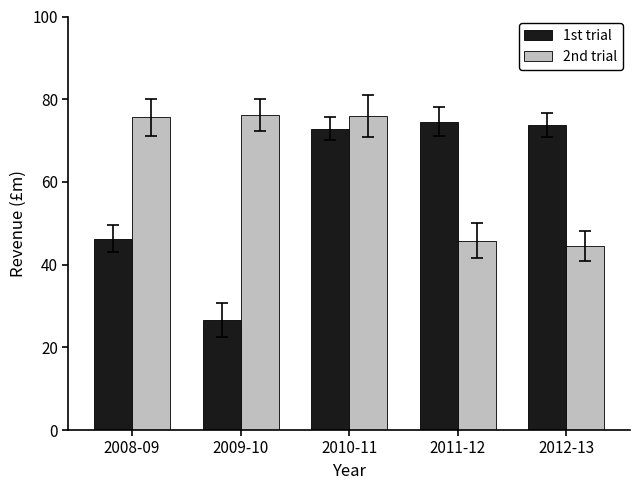

Is it true that 1st trial equals 46.3 at 2008-09?

True